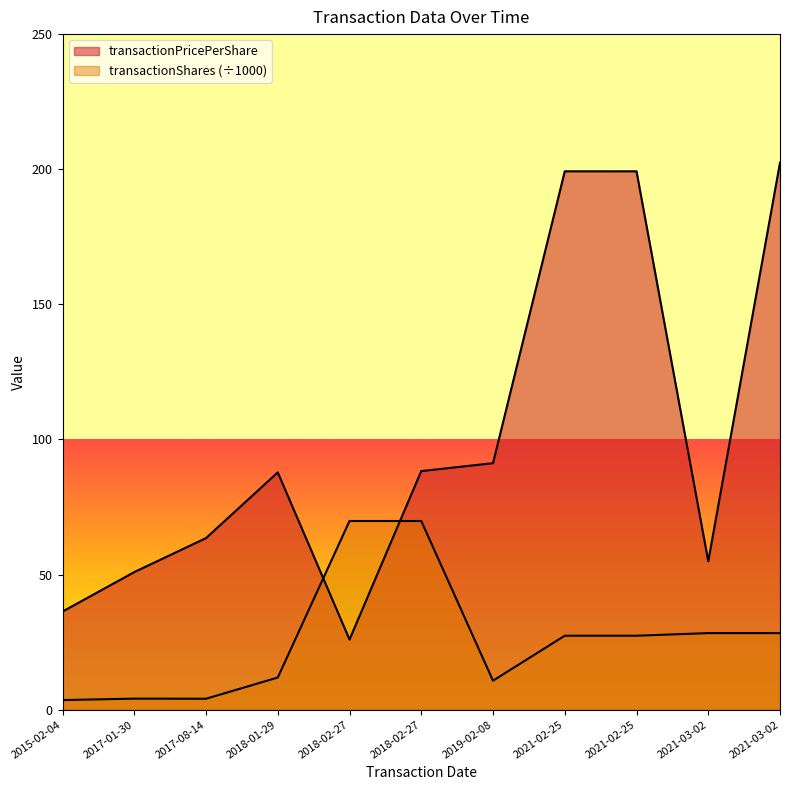

What is the difference between the maximum and minimum values in the transactionShares series?

66.3